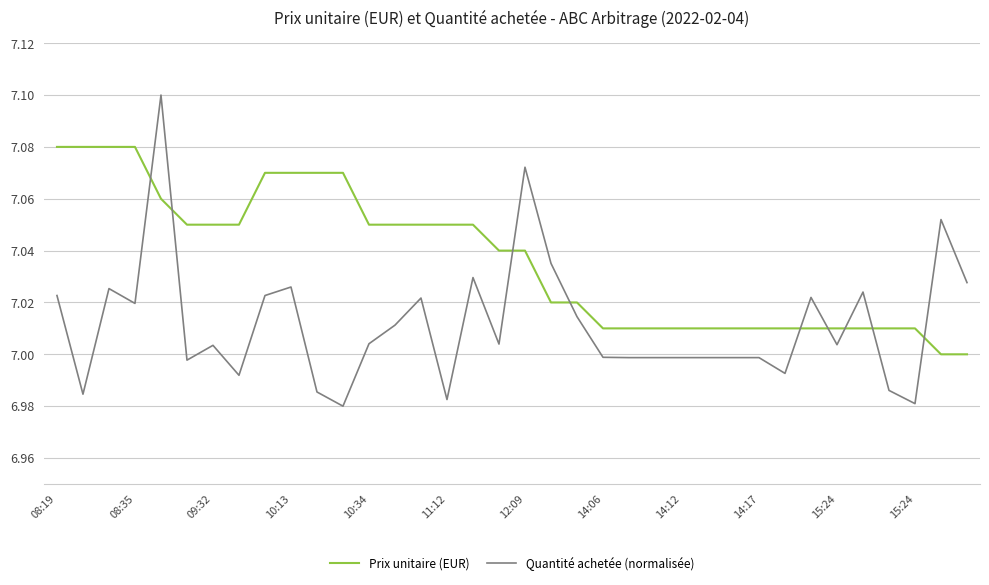

List the series in order of their overall mean, highest first.

Prix unitaire (EUR), Quantité achetée (normalisée)